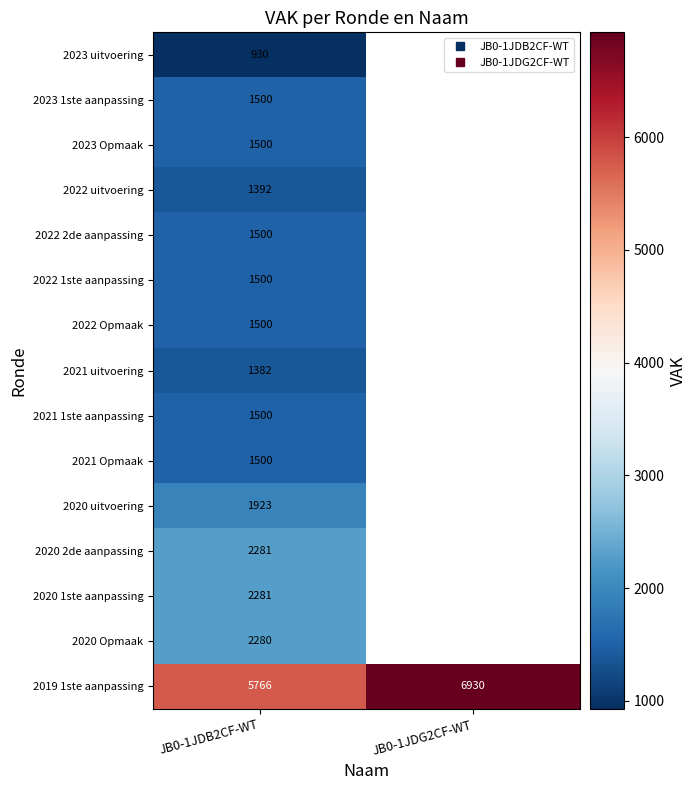

At how many categories does at least one series exceed 2751?

2